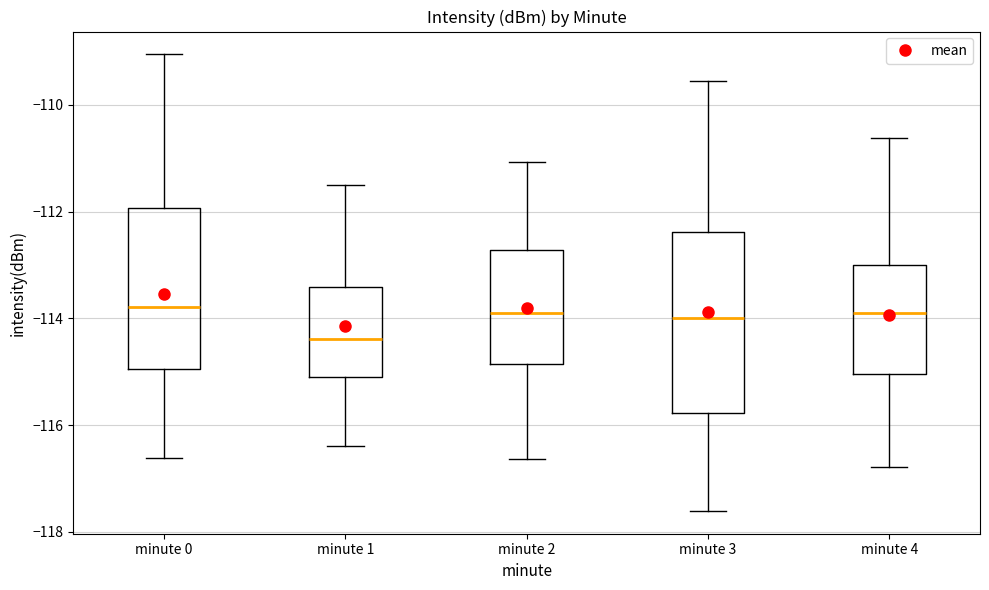

Comparing the boxes themselves (not the whiskers), which one is the tallest?

minute 3